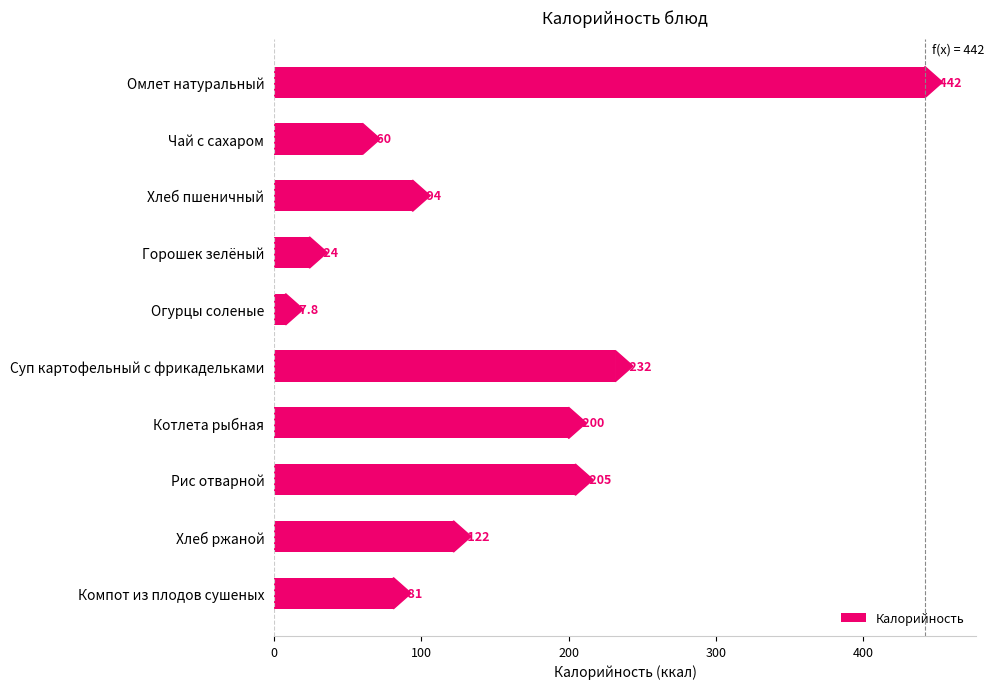

What is the difference between the second highest and second lowest values?

207.7